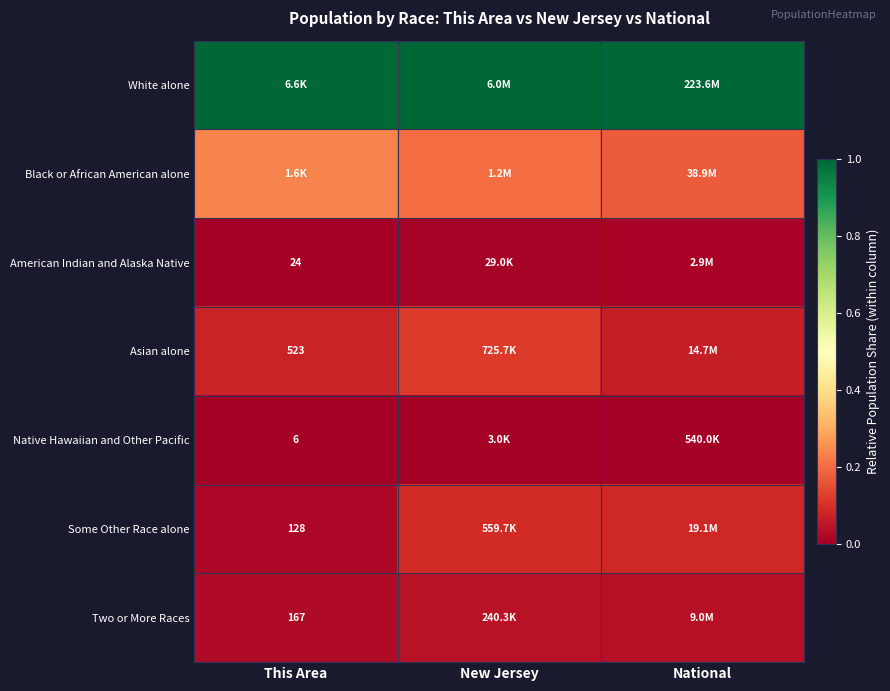

Is the value of Two or More Races at This Area greater than the value of Some Other Race alone at This Area?

Yes